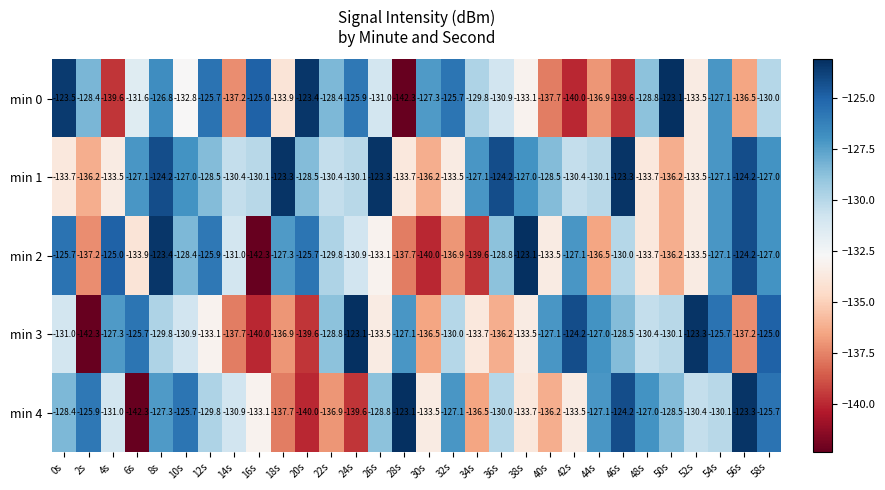

How many series are shown in this chart?

5